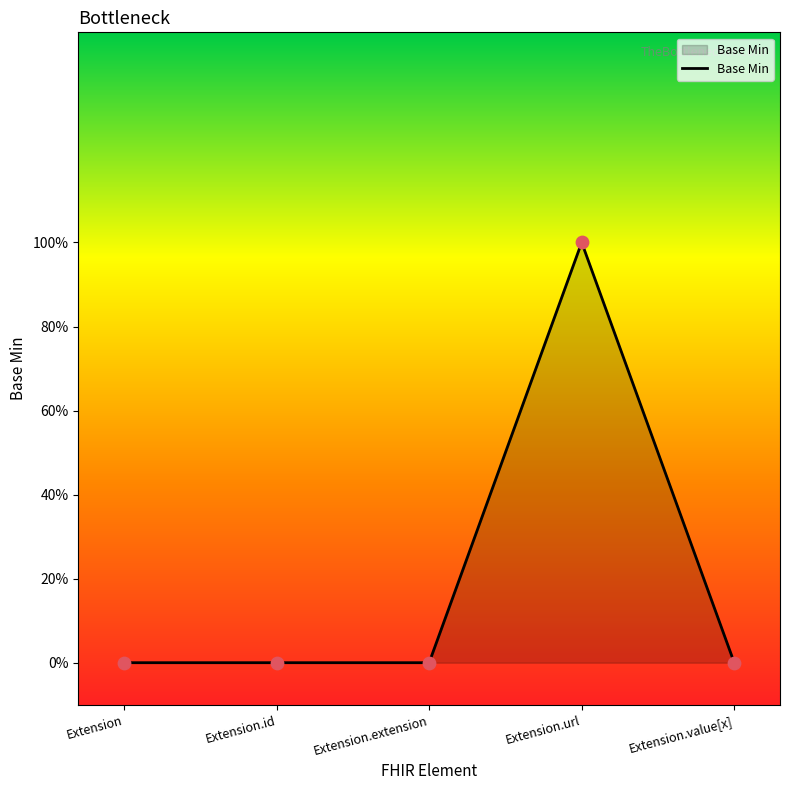

Between Extension.extension and Extension.id, which is larger?

Extension.extension